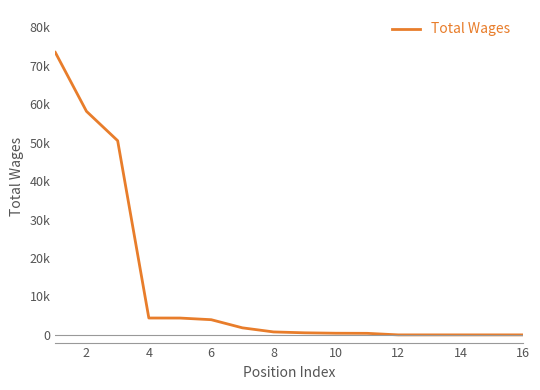

Which category has the lowest value across all series?

12